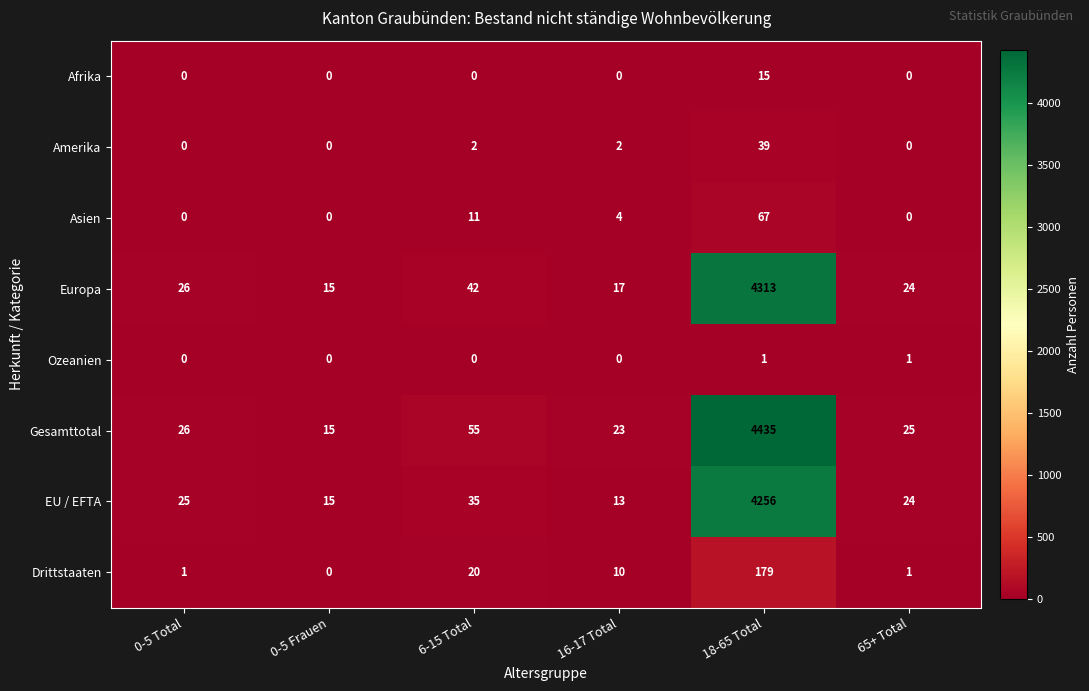

What is the sum of the Gesamttotal values at 0-5 Total and 6-15 Total?

81